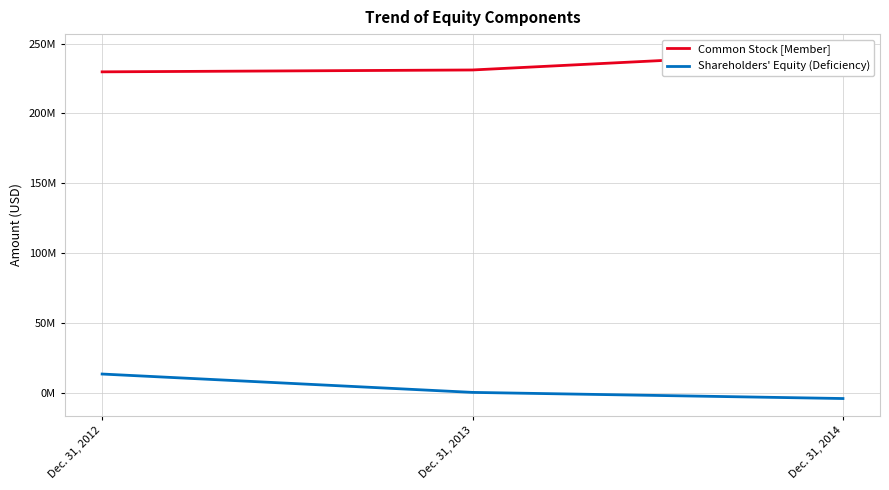

List the series in order of their overall mean, highest first.

Common Stock [Member], Shareholders' Equity (Deficiency)